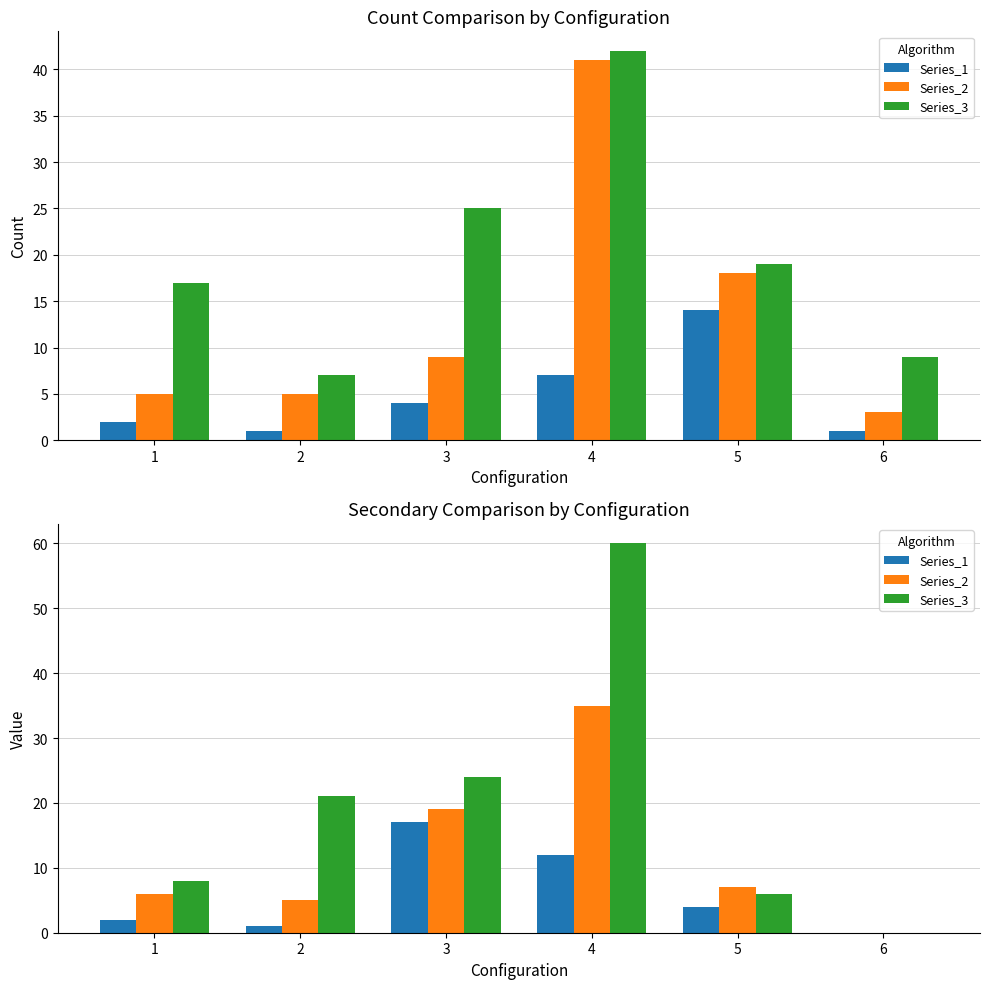

How many series are shown in this chart?

3